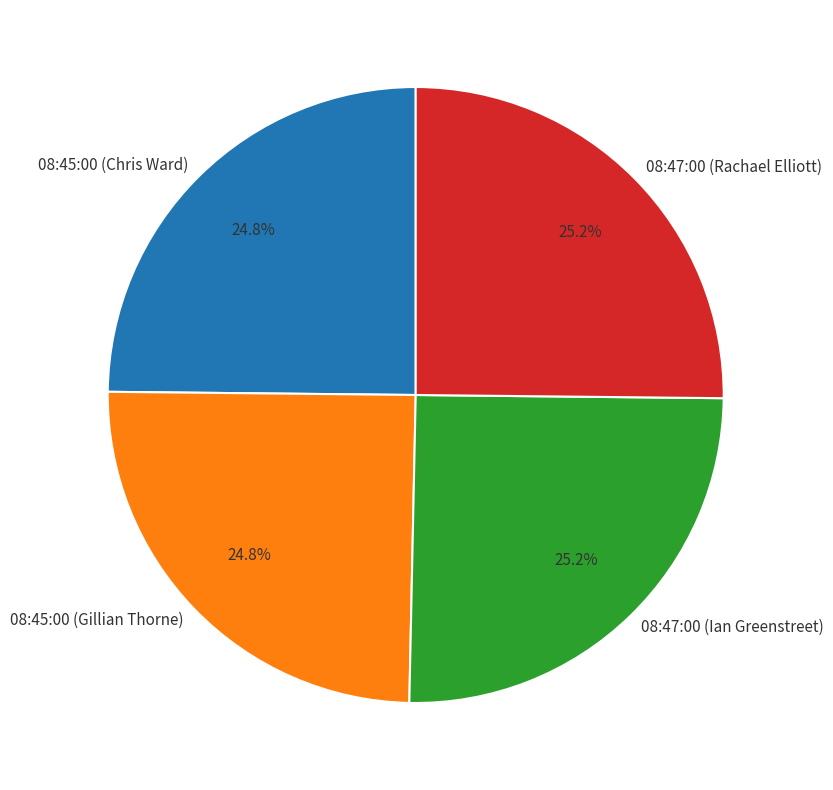

What percentage is the 08:47:00 (Rachael Elliott) slice, to the nearest percent?

25%